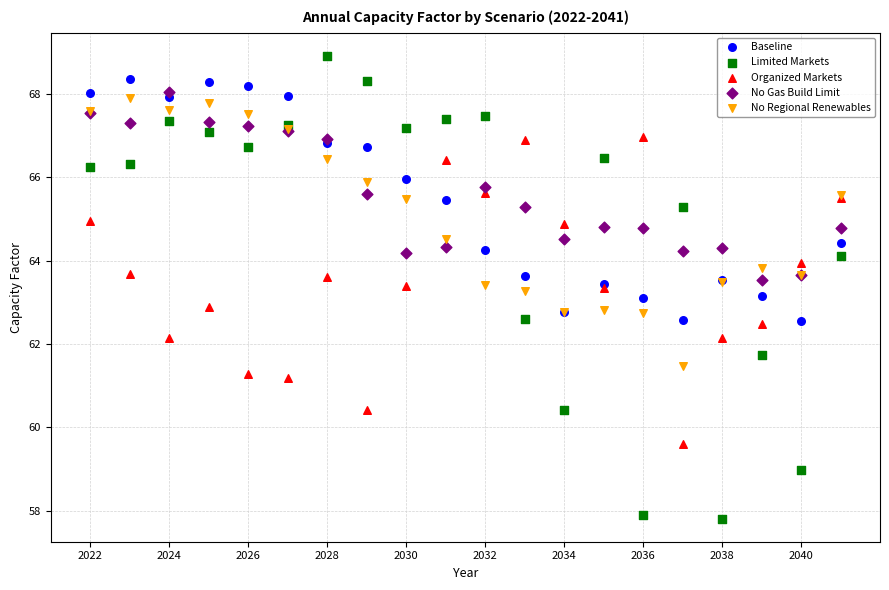

What are all the series names shown in the legend?

Baseline, Limited Markets, Organized Markets, No Gas Build Limit, No Regional Renewables